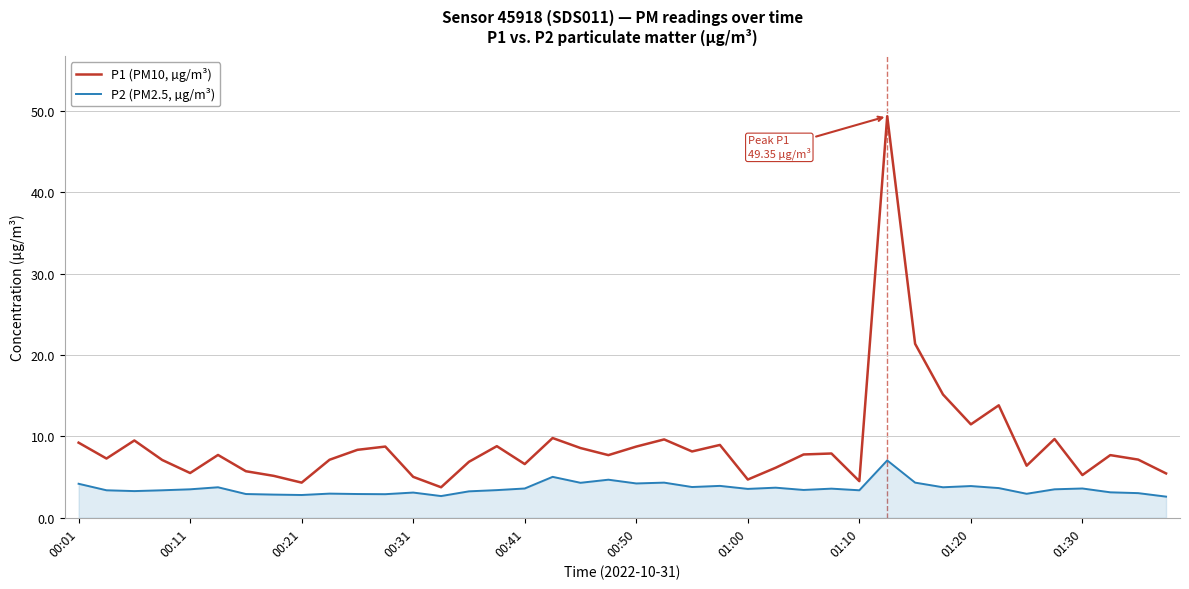

List the series in order of their peak value, lowest first.

P2 (PM2.5, µg/m³), P1 (PM10, µg/m³)